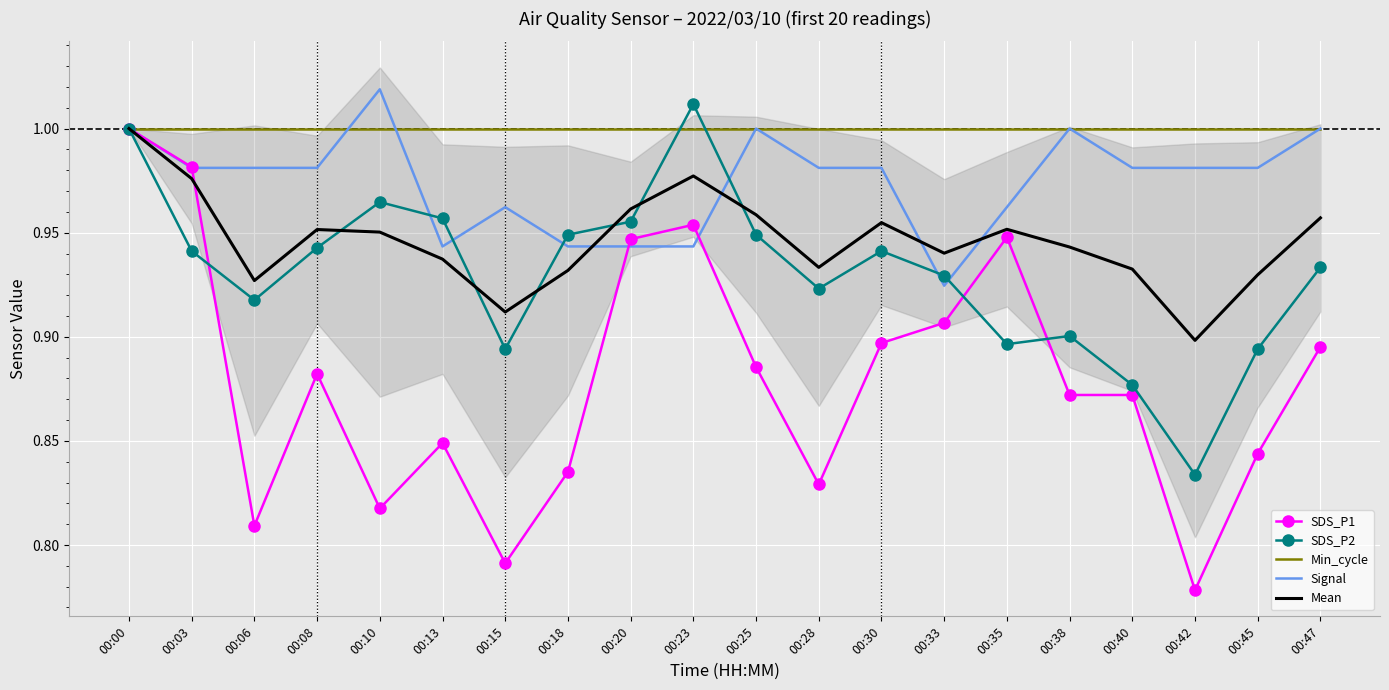

List the labels in order of SDS_P1 value, smallest first.

00:42, 00:15, 00:06, 00:10, 00:28, 00:18, 00:45, 00:13, 00:38, 00:40, 00:08, 00:25, 00:47, 00:30, 00:33, 00:20, 00:35, 00:23, 00:03, 00:00